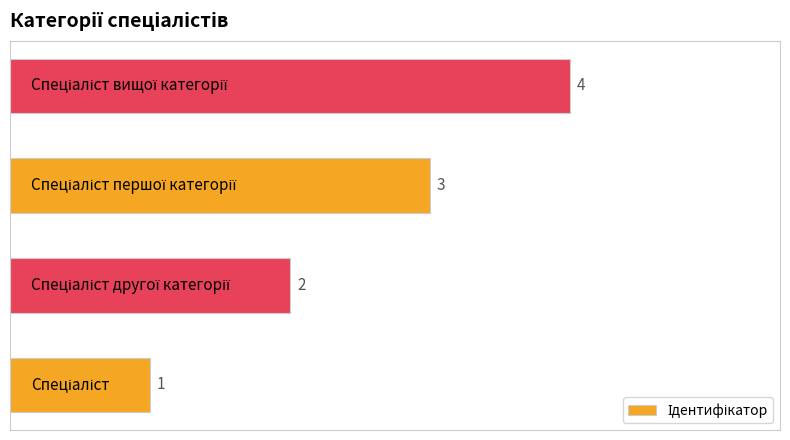

How many values are between 2 and 4?

3